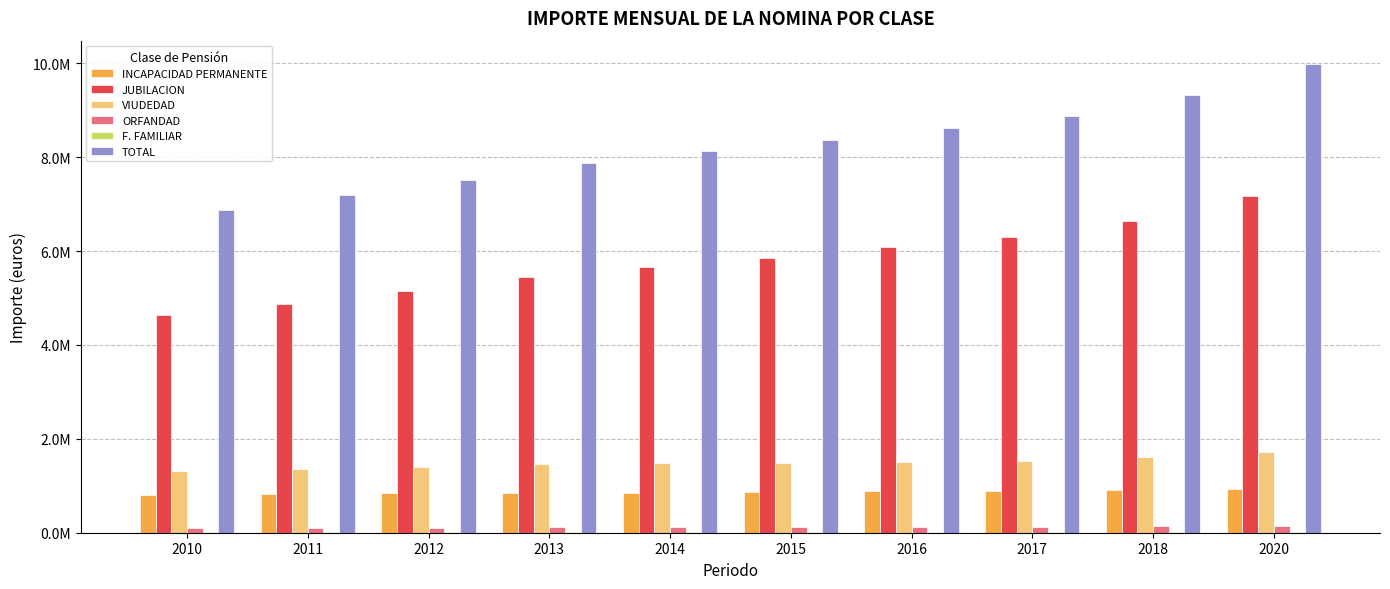

Are the bars horizontal?

No